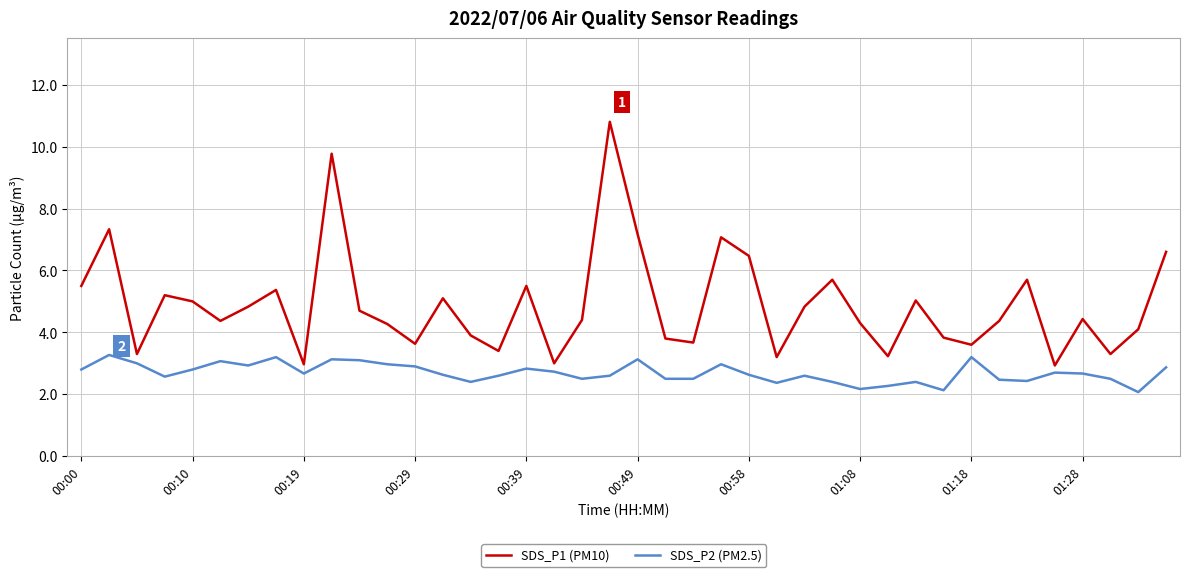

What are all the series names shown in the legend?

SDS_P1 (PM10), SDS_P2 (PM2.5)